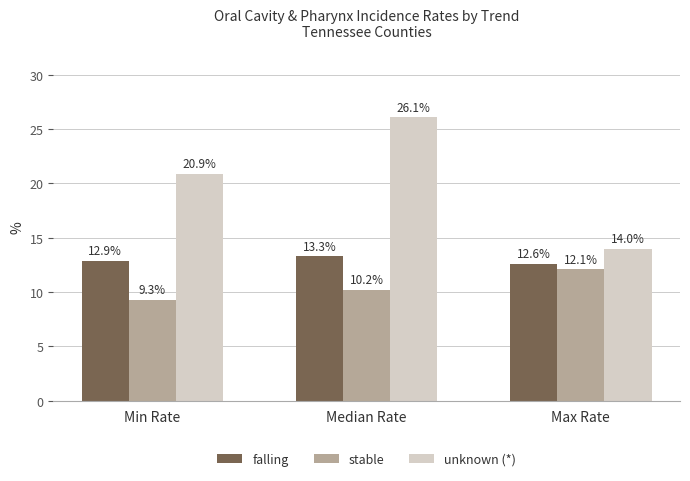

The value of falling at Median Rate is 3.4. True or false?

False